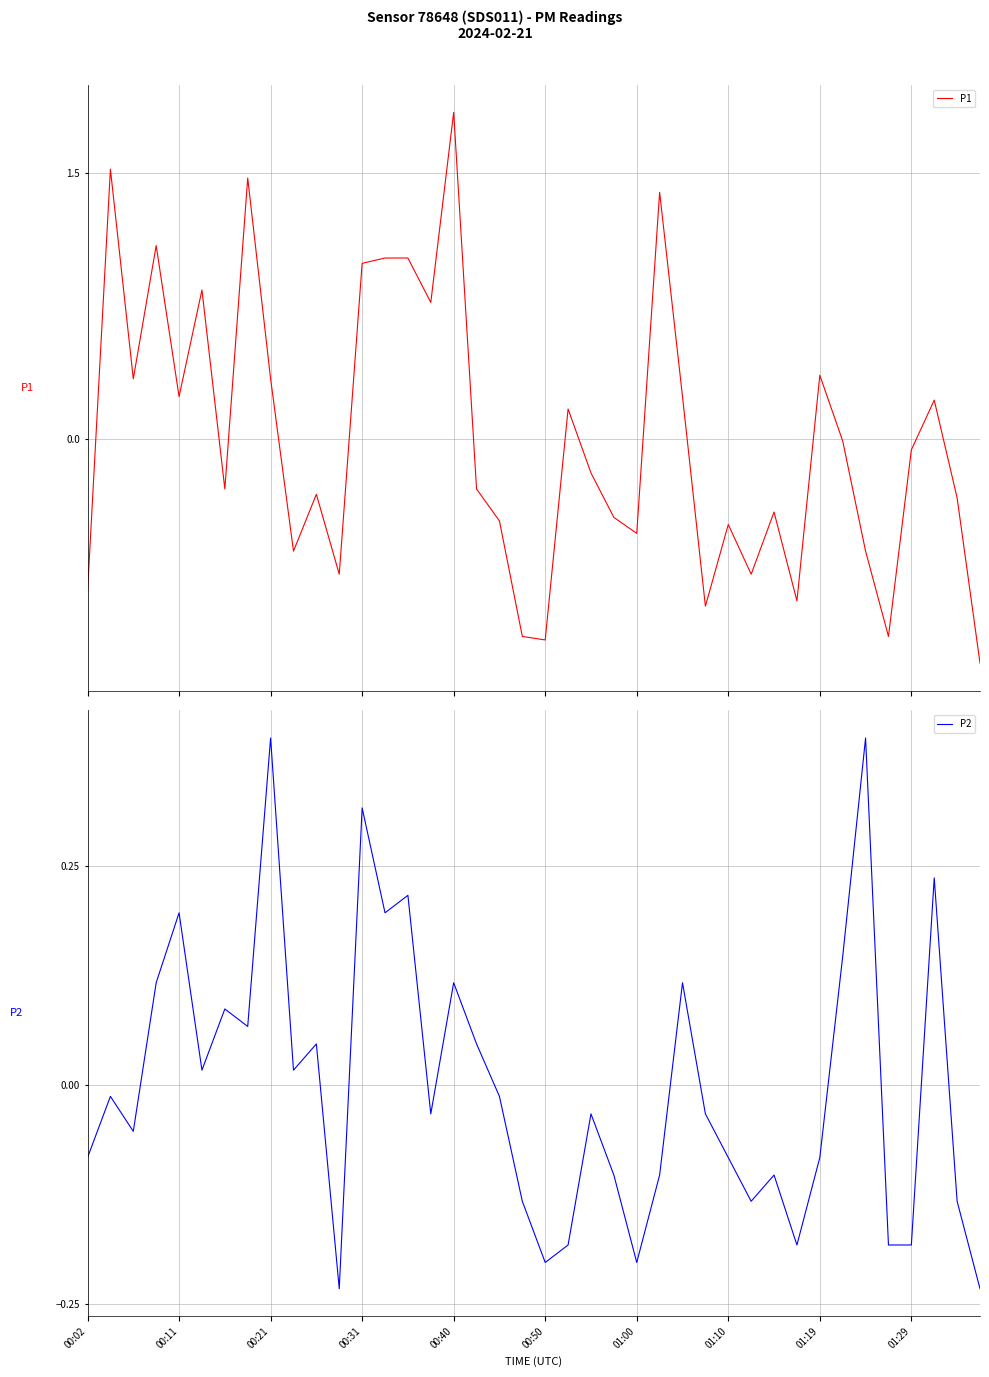

Reading left to right, list all the values displayed in this chart.

P1: -0.9	1.5	0.3	1.1	0.2	0.8	-0.3	1.5	0.3	-0.6	-0.3	-0.8	1.0	1.0	1.0	0.8	1.8	-0.3	-0.5	-1.1	-1.1	0.2	-0.2	-0.4	-0.5	1.4	0.2	-0.9	-0.5	-0.8	-0.4	-0.9	0.4	-0.0	-0.6	-1.1	-0.1	0.2	-0.3	-1.3
P2: -0.1	-0.0	-0.1	0.1	0.2	0.0	0.1	0.1	0.4	0.0	0.0	-0.2	0.3	0.2	0.2	-0.0	0.1	0.0	-0.0	-0.1	-0.2	-0.2	-0.0	-0.1	-0.2	-0.1	0.1	-0.0	-0.1	-0.1	-0.1	-0.2	-0.1	0.1	0.4	-0.2	-0.2	0.2	-0.1	-0.2